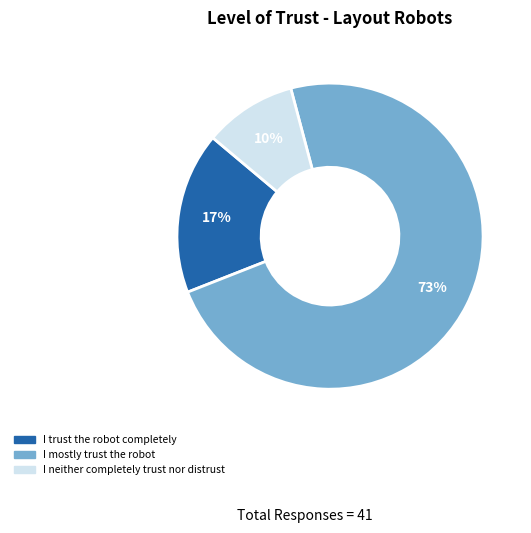

Is there a majority slice in this chart?

Yes